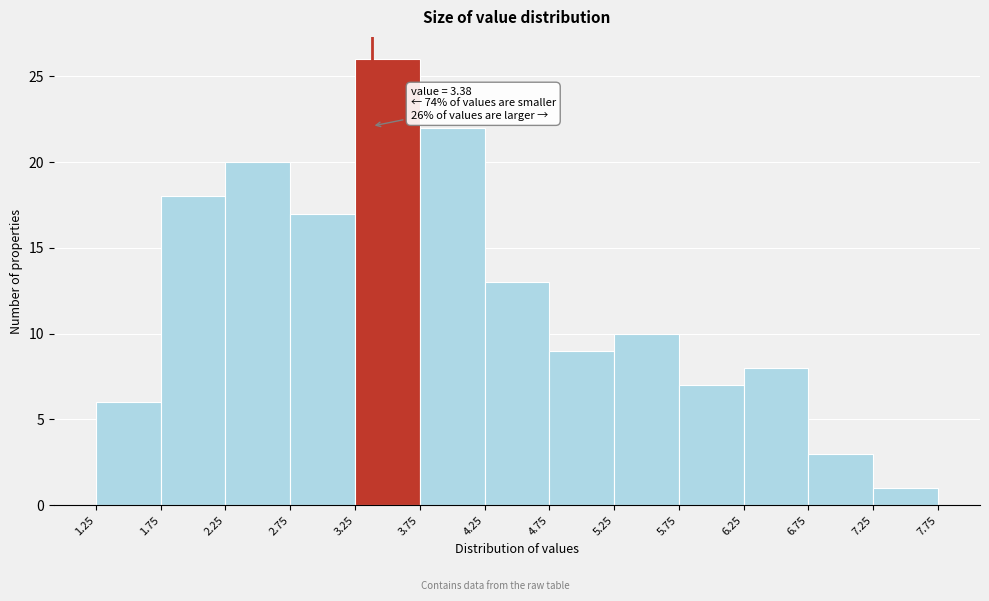

Over which range of the x-axis is the bar tallest?

3.25 to 3.75